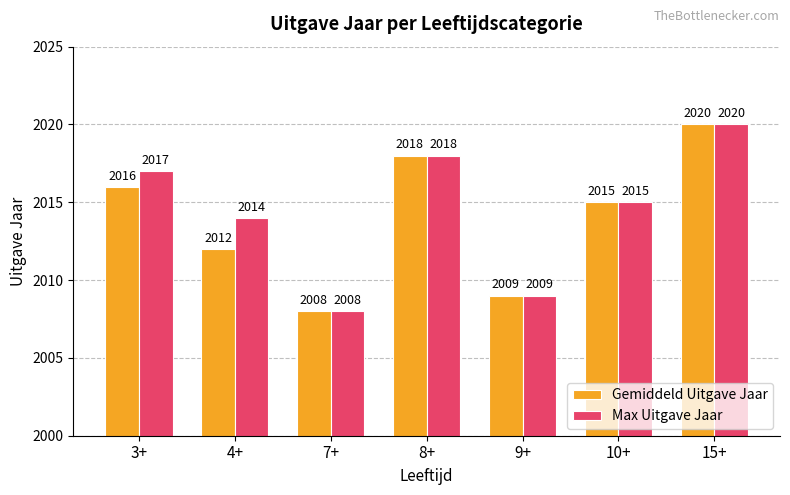

Does the chart contain stacked bars?

No